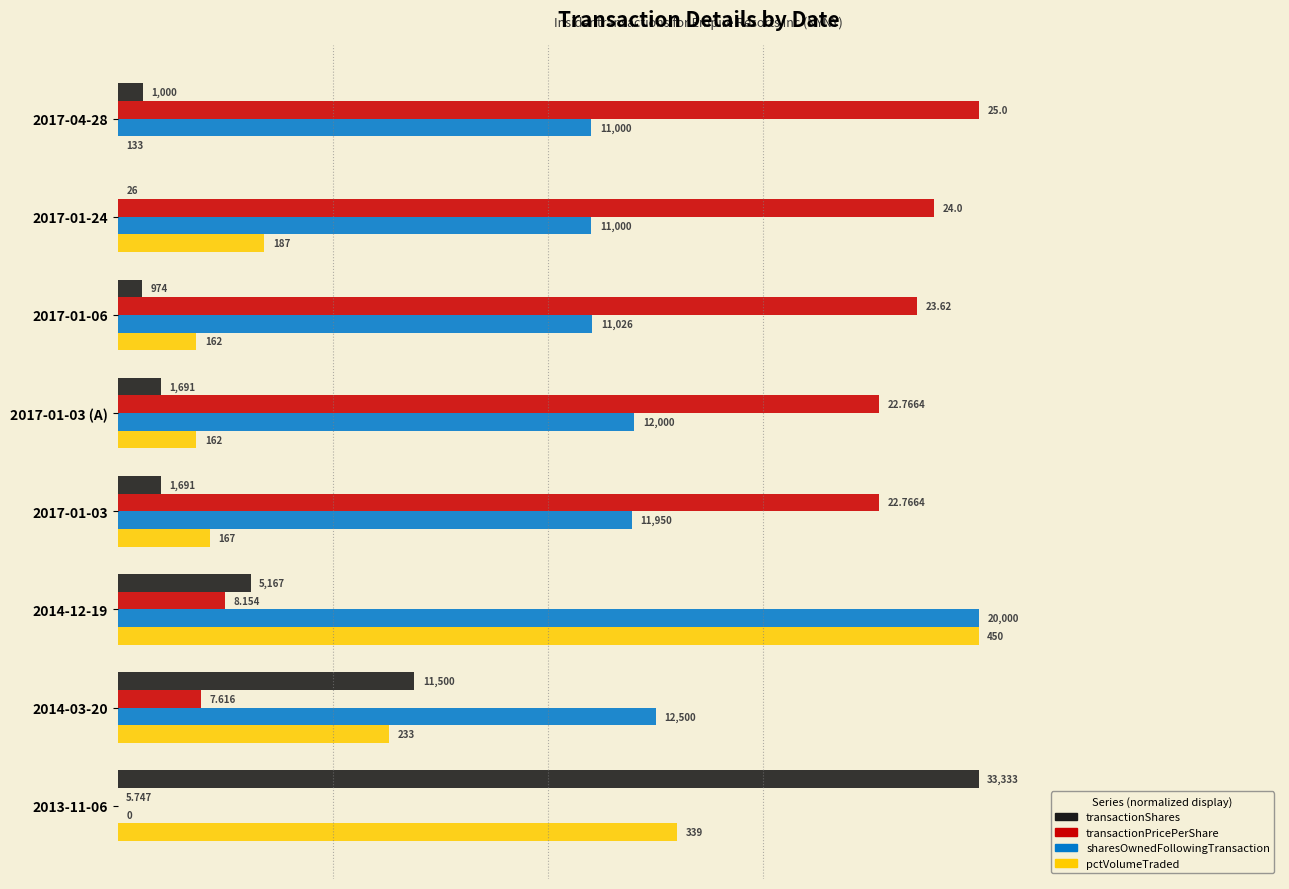

What are all the series names shown in the legend?

transactionShares, transactionPricePerShare, sharesOwnedFollowingTransaction, pctVolumeTraded